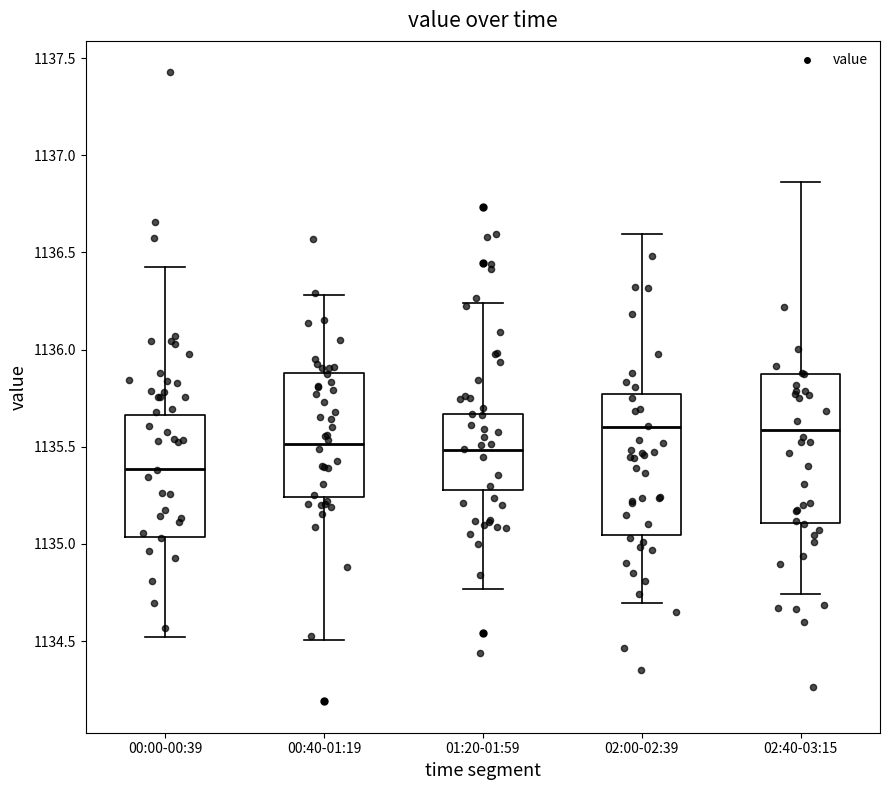

Reading left to right, transcribe this box plot: for each box, give where its median line is, the range the box spans, and where its two whiskers end, as read against the y-axis. The values are not printed on the chart, so give them approximately, as read against the axis.

00:00-00:39: median 1135.40, box 1135.05 to 1135.65, whiskers 1134.50 to 1136.45
00:40-01:19: median 1135.50, box 1135.25 to 1135.90, whiskers 1134.50 to 1136.30
01:20-01:59: median 1135.50, box 1135.30 to 1135.65, whiskers 1134.75 to 1136.25
02:00-02:39: median 1135.60, box 1135.05 to 1135.75, whiskers 1134.70 to 1136.60
02:40-03:15: median 1135.60, box 1135.10 to 1135.90, whiskers 1134.75 to 1136.85